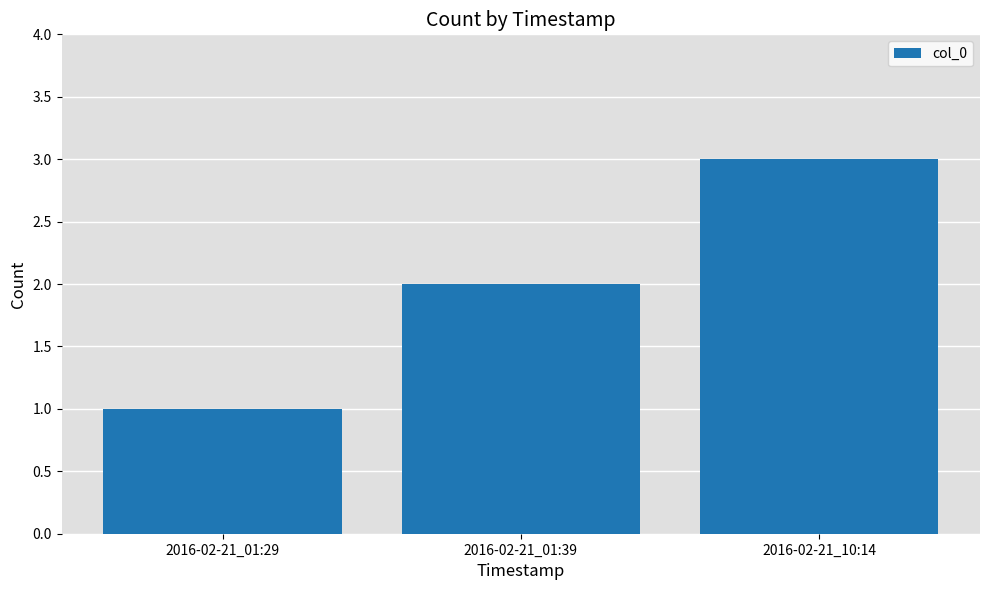

How many bars are there in total?

3